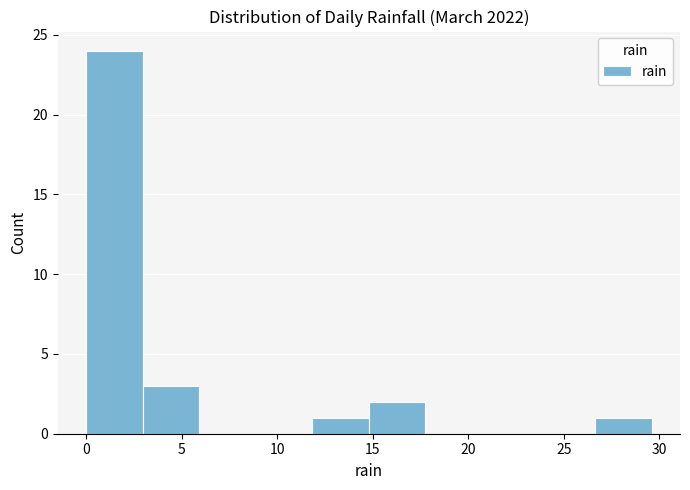

Which range on the x-axis has the tallest bar?

0.0 to 3.0